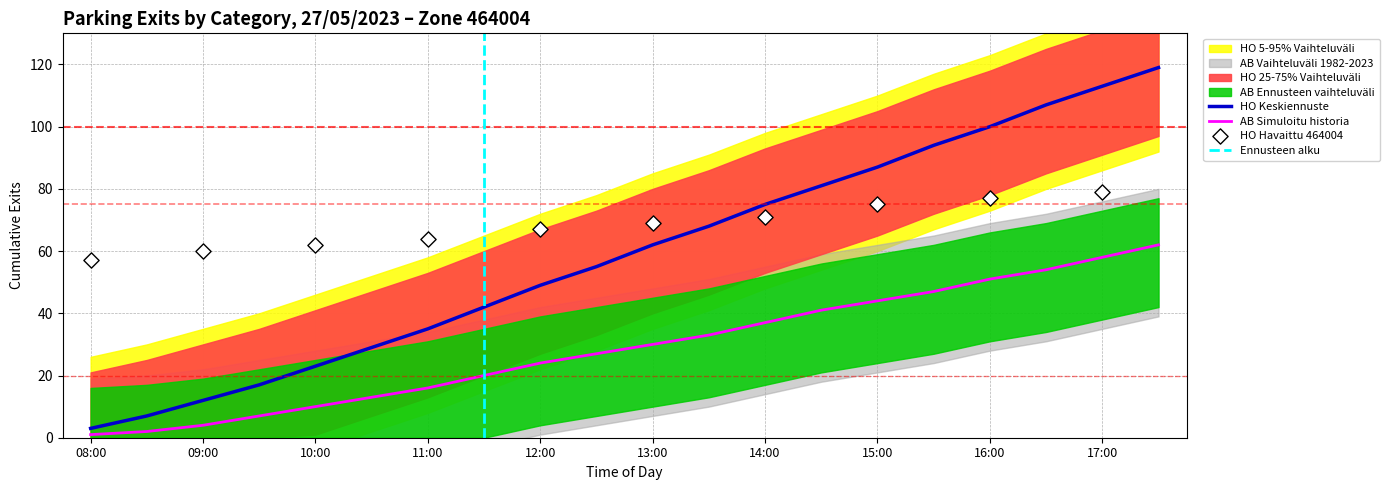

What is the total value across all series at 09:30?

24